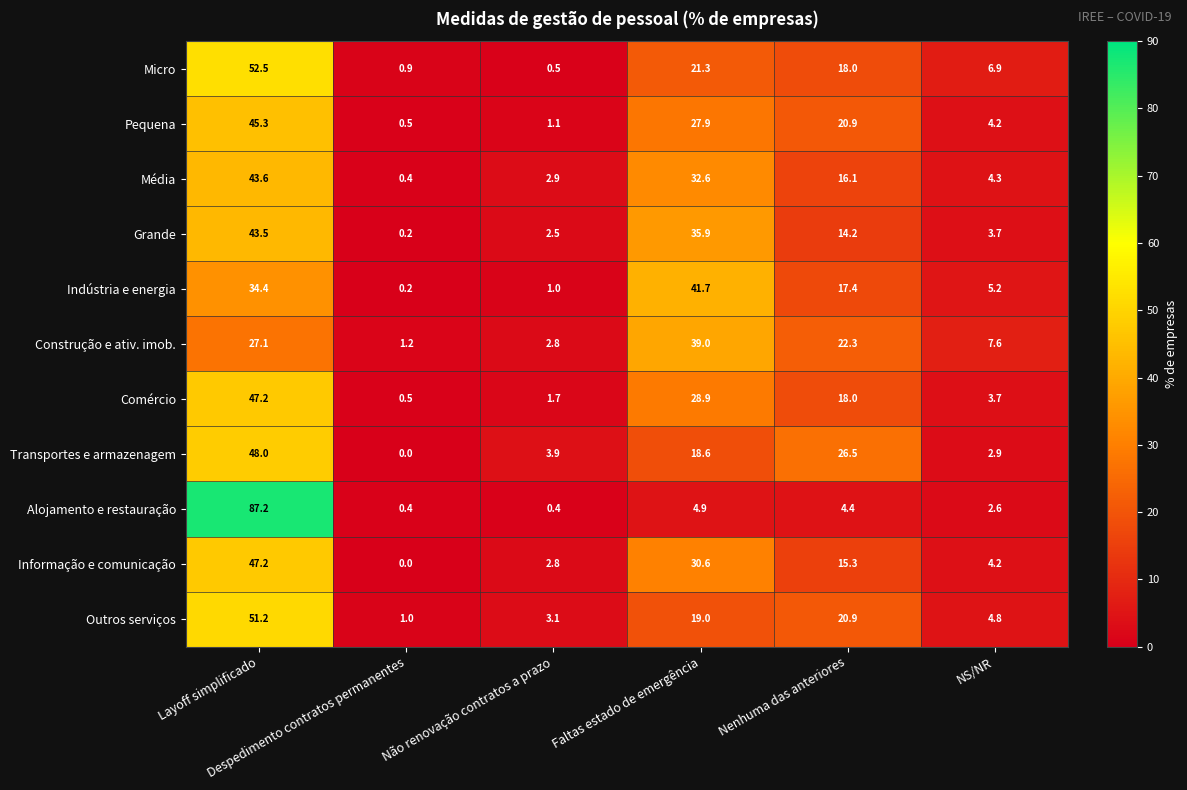

Which series has the largest range (max minus min)?

Alojamento e restauração